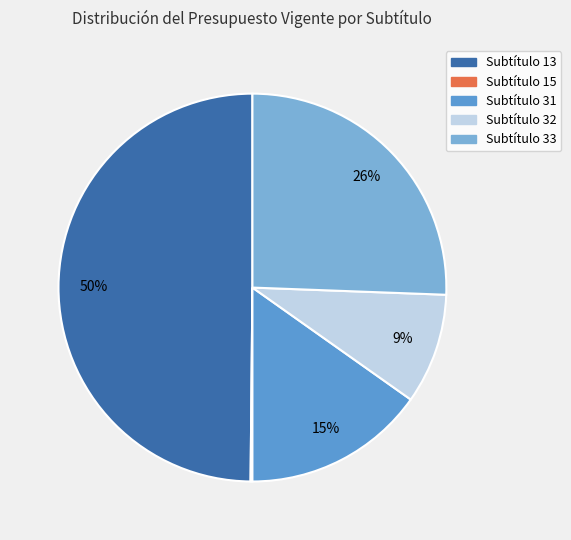

Which has a higher value, Subtítulo 32 or Subtítulo 31?

Subtítulo 31